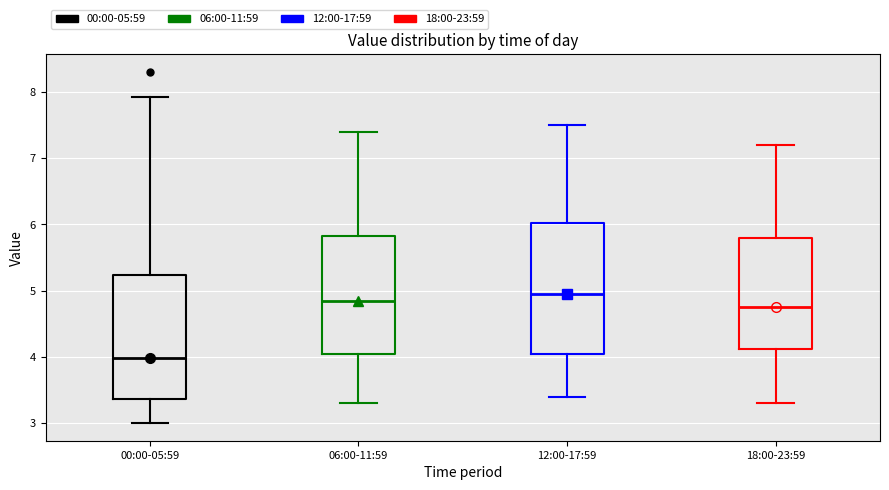

Reading left to right, read every box against the y-axis: the position of its median line, the range the box covers, and the ends of its whiskers. The values are not printed on the chart, so give them approximately, as read against the axis.

00:00-05:59: median 4.0, box 3.4 to 5.2, whiskers 3.0 to 7.9
06:00-11:59: median 4.9, box 4.1 to 5.8, whiskers 3.3 to 7.4
12:00-17:59: median 5.0, box 4.1 to 6.0, whiskers 3.4 to 7.5
18:00-23:59: median 4.8, box 4.1 to 5.8, whiskers 3.3 to 7.2